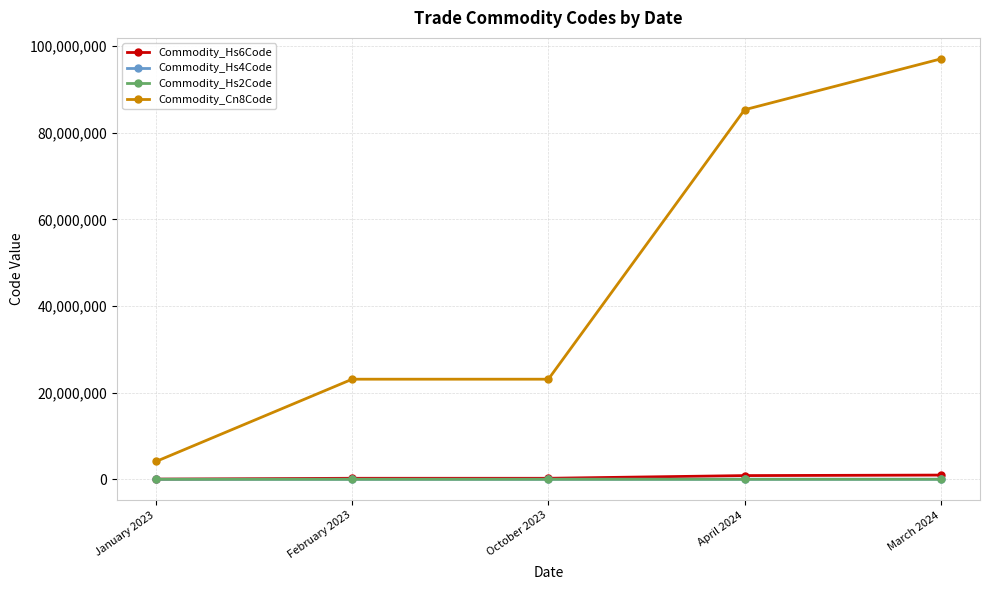

Read the Commodity_Hs4Code value at October 2023.

2309